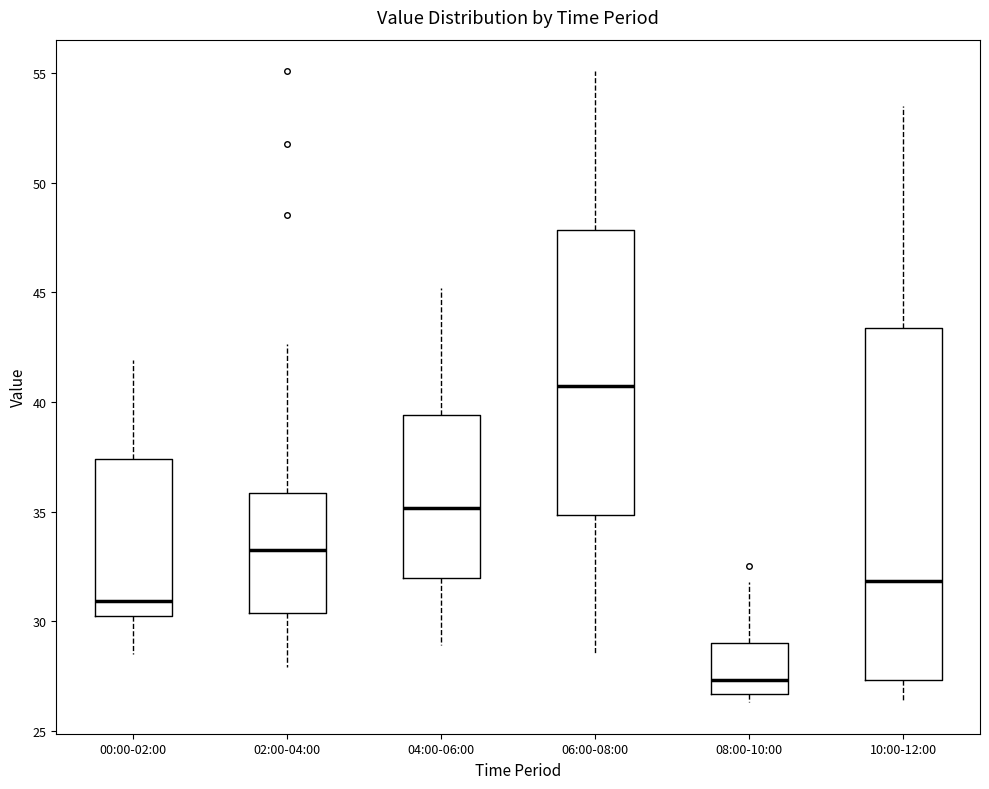

Comparing the boxes themselves (not the whiskers), which one is the tallest?

10:00-12:00